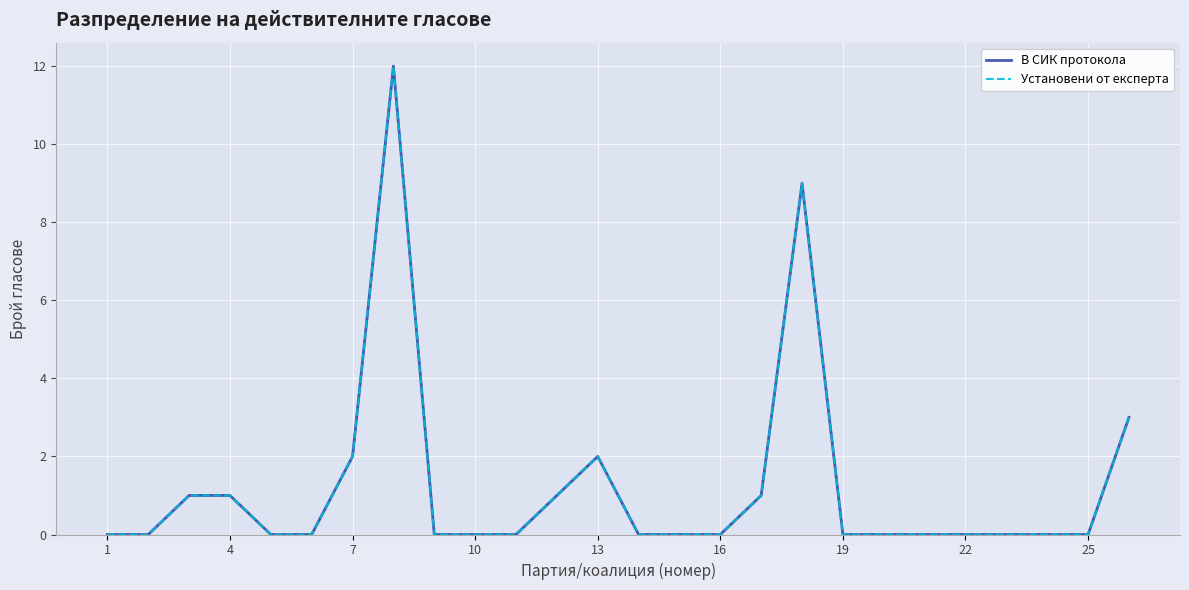

How many lines are shown in the chart?

2